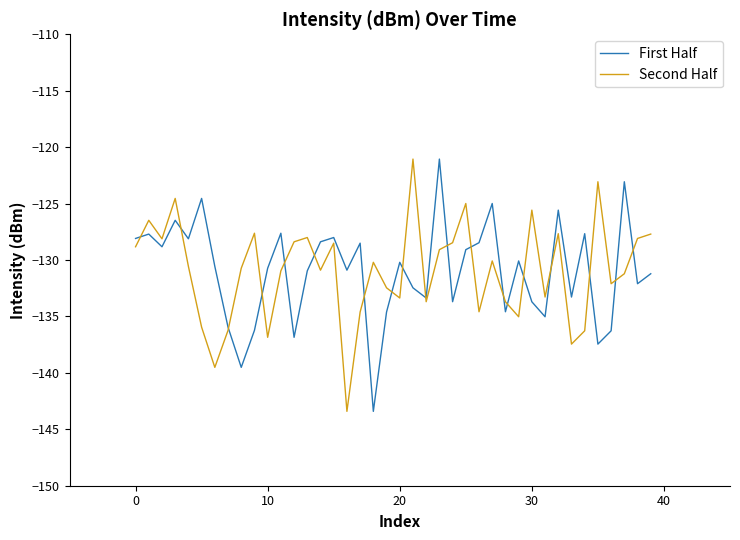

What is the minimum value shown in the chart?

-143.4